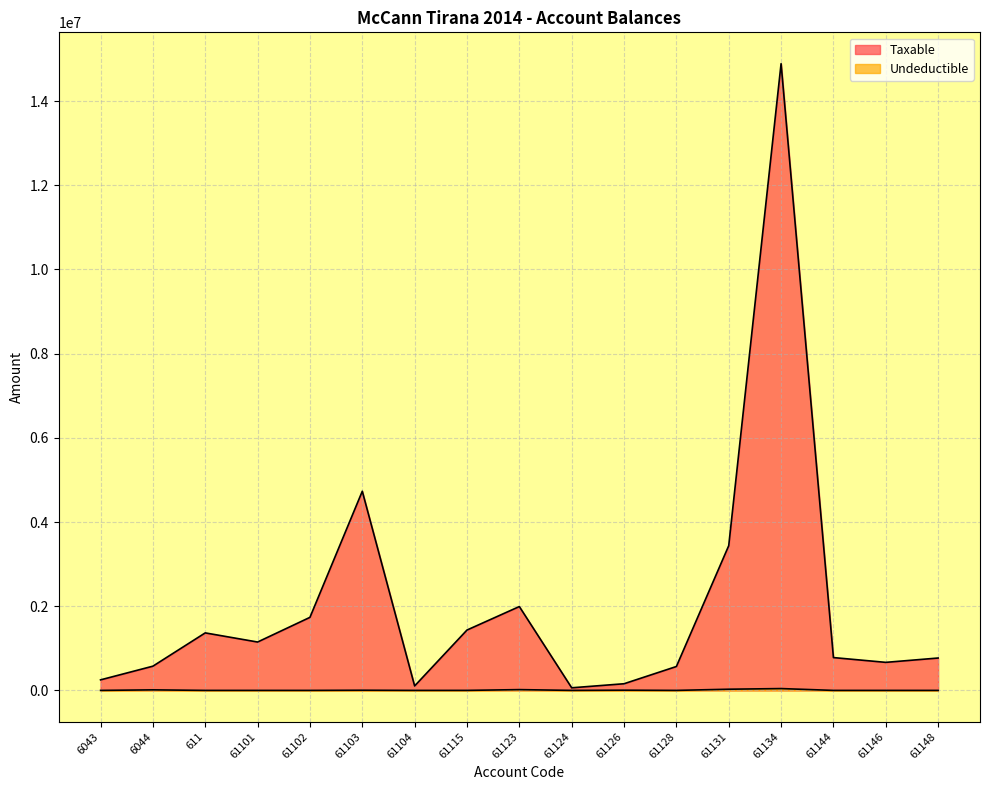

What is the average value of the Taxable series?

2039198.3